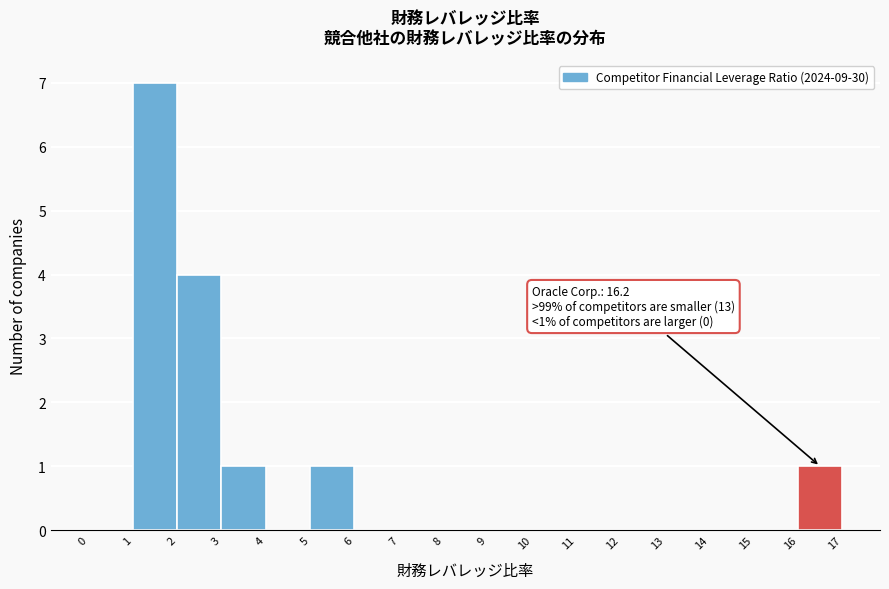

Which range on the x-axis has the tallest bar?

1 to 2